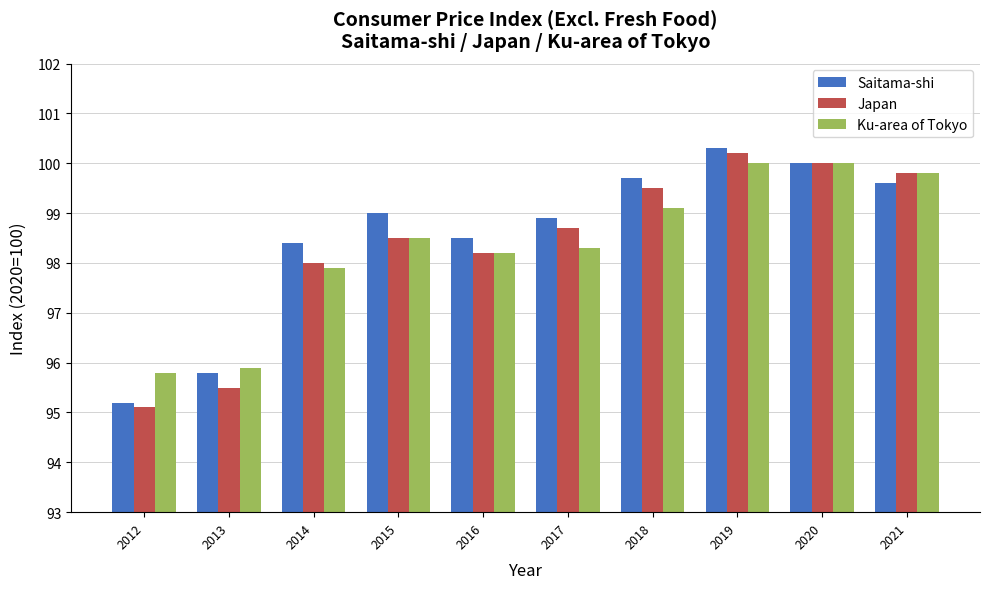

What are all the series names shown in the legend?

Saitama-shi, Japan, Ku-area of Tokyo